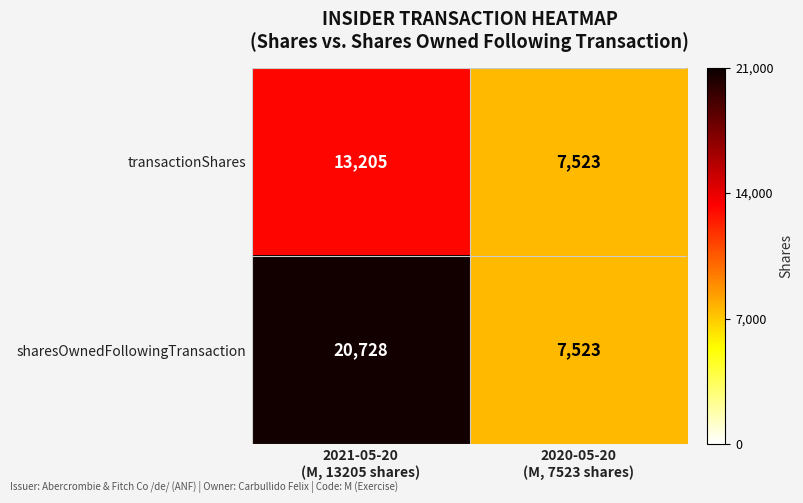

How many series are shown in this chart?

2